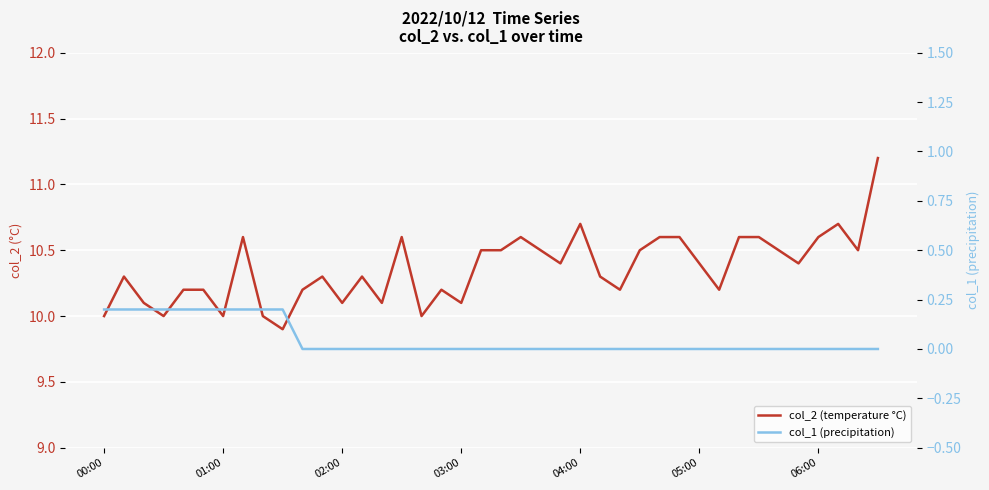

What position from the left is 05:00?

6